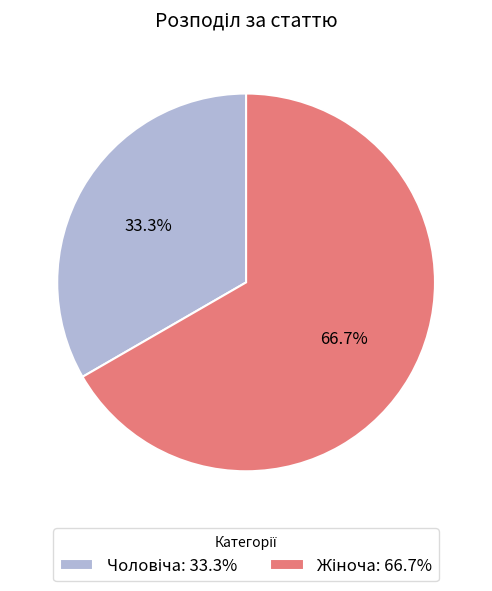

Rank the categories by value from highest to lowest.

Жіноча, Чоловіча